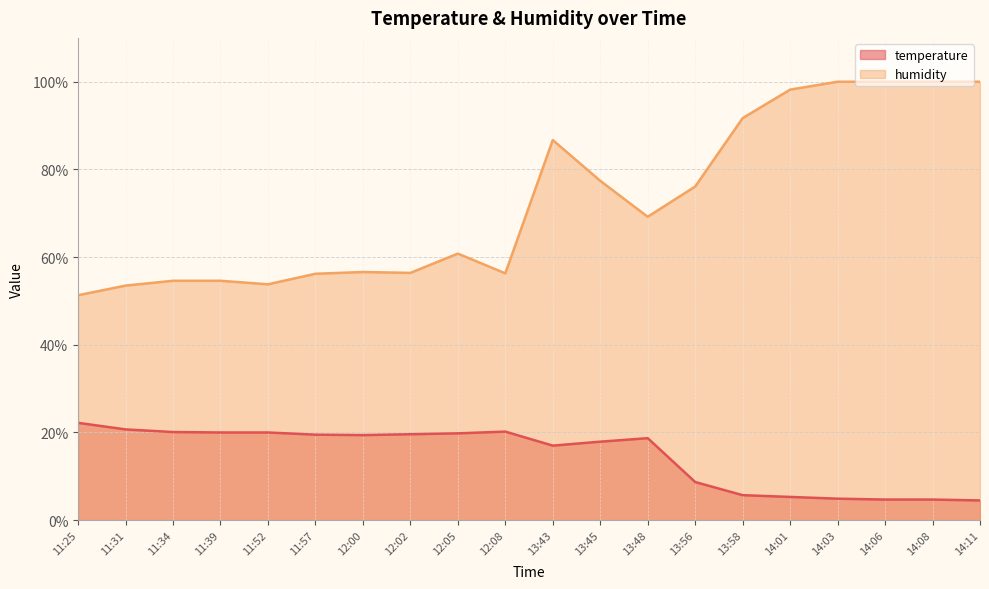

At 13:58, list the series in order from smallest to largest.

temperature, humidity